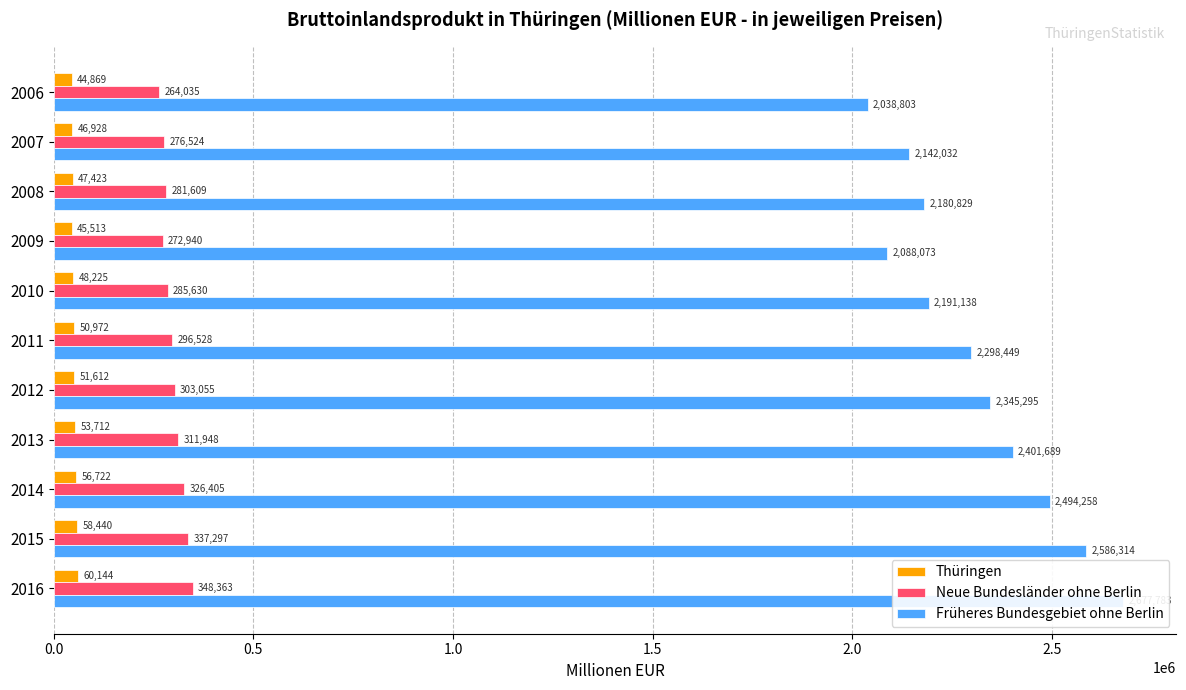

Which series has the largest total across all categories?

Früheres Bundesgebiet ohne Berlin